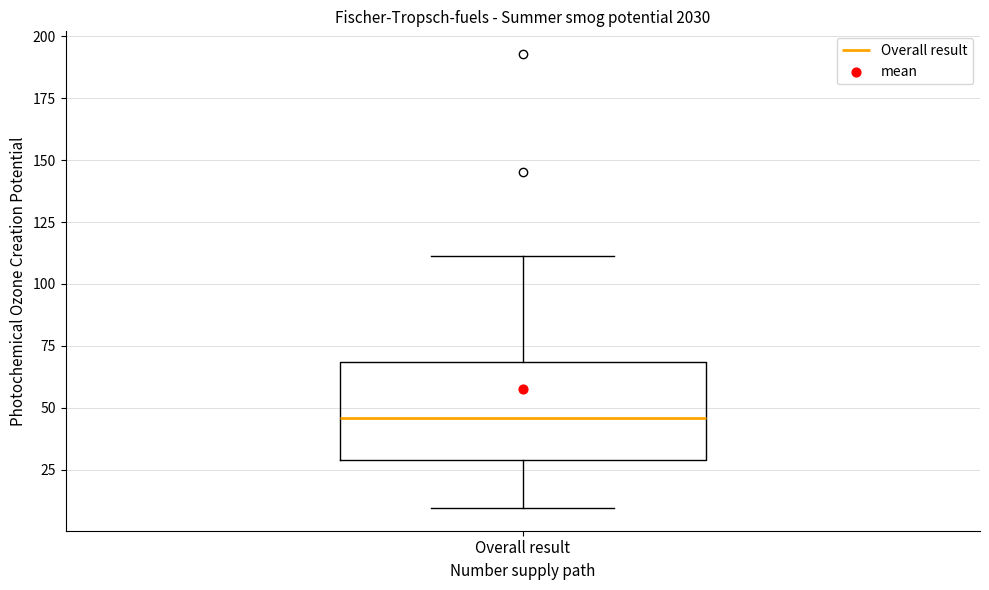

Read this box plot against the y-axis: the position of the median line, the range covered by the box, and the ends of both whiskers. The values are not printed on the chart, so give them approximately, as read against the axis.

median 45, box 30 to 70, whiskers 10 to 110